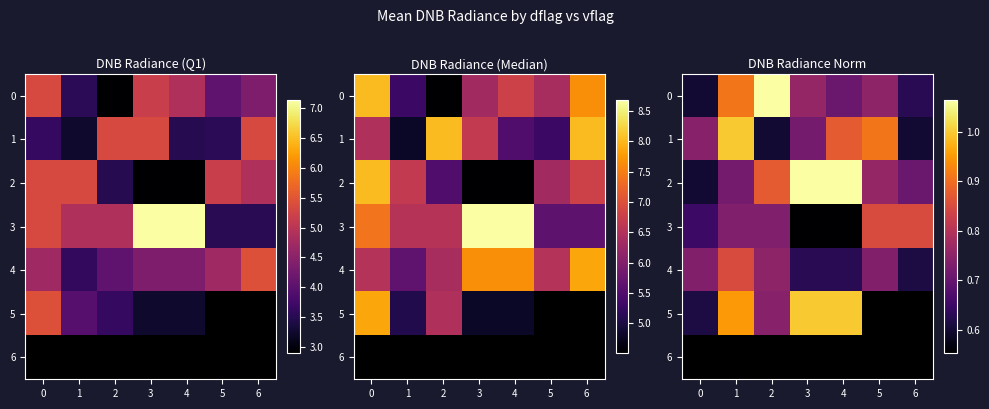

What is the difference between the maximum and minimum values in the row_2 series?

0.5